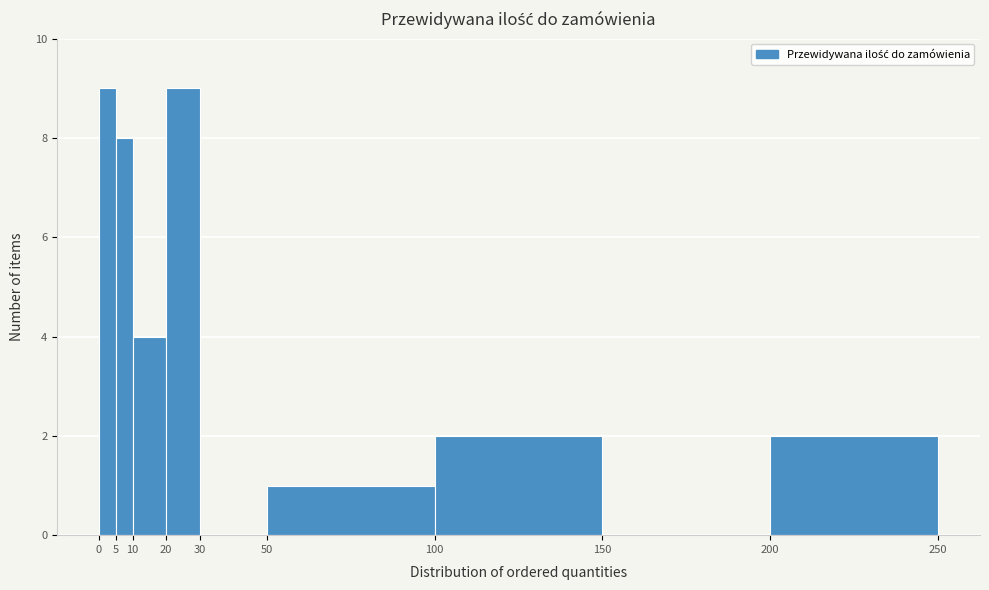

Reading left to right, transcribe this chart: for each bar, give the range it covers on the x-axis and its height. The values are not printed on the chart, so give them approximately, as read against the axis.

0 to 5: 9
5 to 10: 8
10 to 20: 4
20 to 30: 9
30 to 50: 0
50 to 100: 1
100 to 150: 2
150 to 200: 0
200 to 250: 2